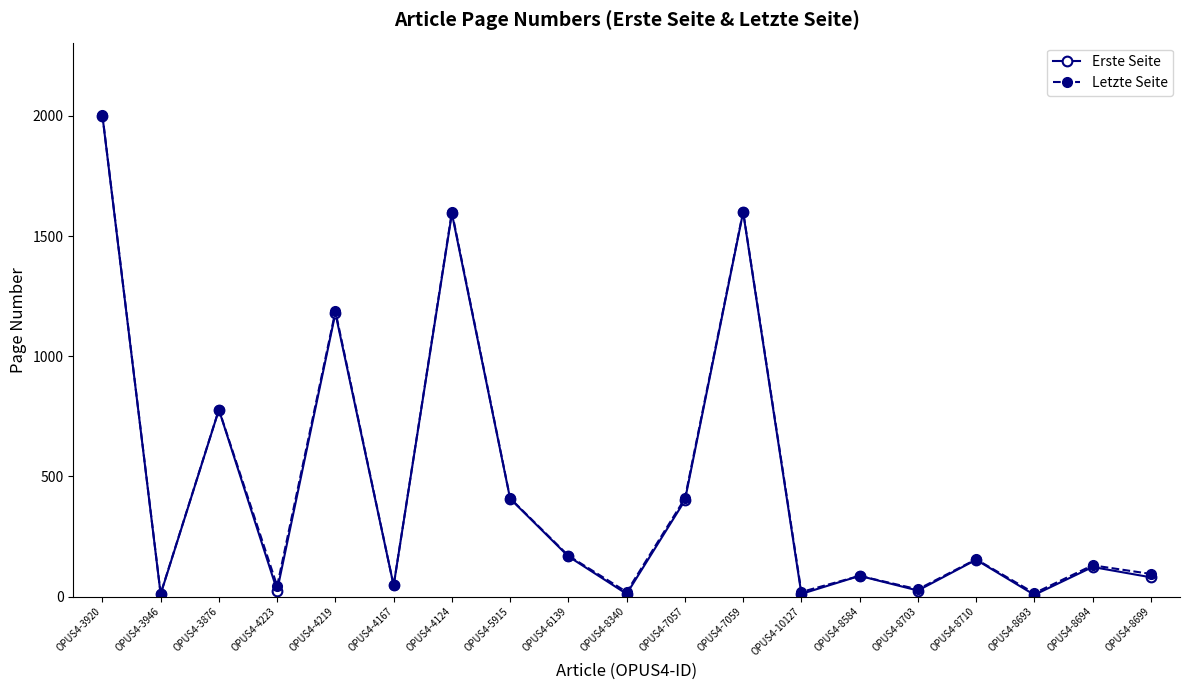

What is the label of the 1st point from the right?

OPUS4-8699